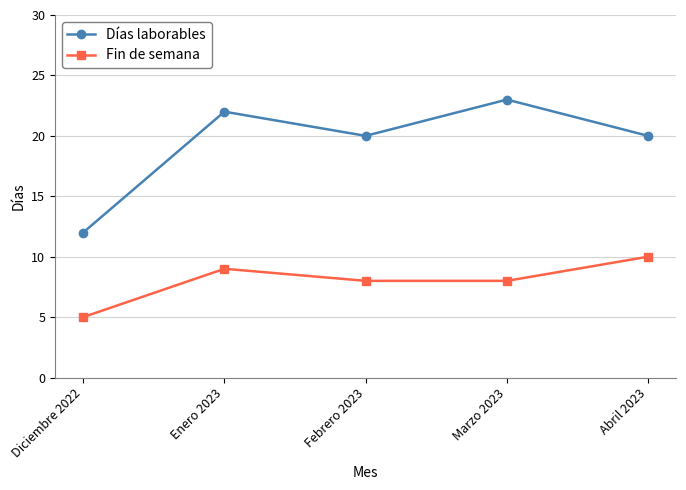

Reading left to right, list all the values displayed in this chart.

Días laborables: 12	22	20	23	20
Fin de semana: 5	9	8	8	10